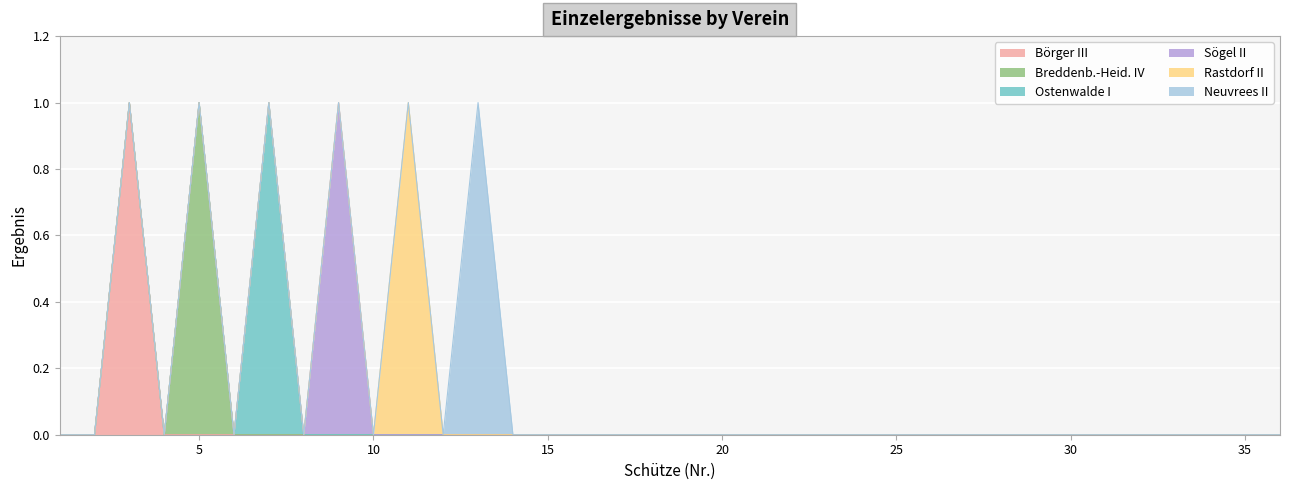

Reading left to right, transcribe all the data shown in this chart.

Börger III: 0	0	1	0	0	0	0	0	0	0	0	0	0	0	0	0	0	0	0	0	0	0	0	0	0	0	0	0	0	0	0	0	0	0	0	0
Breddenb.-Heid. IV: 0	0	0	0	1	0	0	0	0	0	0	0	0	0	0	0	0	0	0	0	0	0	0	0	0	0	0	0	0	0	0	0	0	0	0	0
Ostenwalde I: 0	0	0	0	0	0	1	0	0	0	0	0	0	0	0	0	0	0	0	0	0	0	0	0	0	0	0	0	0	0	0	0	0	0	0	0
Sögel II: 0	0	0	0	0	0	0	0	1	0	0	0	0	0	0	0	0	0	0	0	0	0	0	0	0	0	0	0	0	0	0	0	0	0	0	0
Rastdorf II: 0	0	0	0	0	0	0	0	0	0	1	0	0	0	0	0	0	0	0	0	0	0	0	0	0	0	0	0	0	0	0	0	0	0	0	0
Neuvrees II: 0	0	0	0	0	0	0	0	0	0	0	0	1	0	0	0	0	0	0	0	0	0	0	0	0	0	0	0	0	0	0	0	0	0	0	0